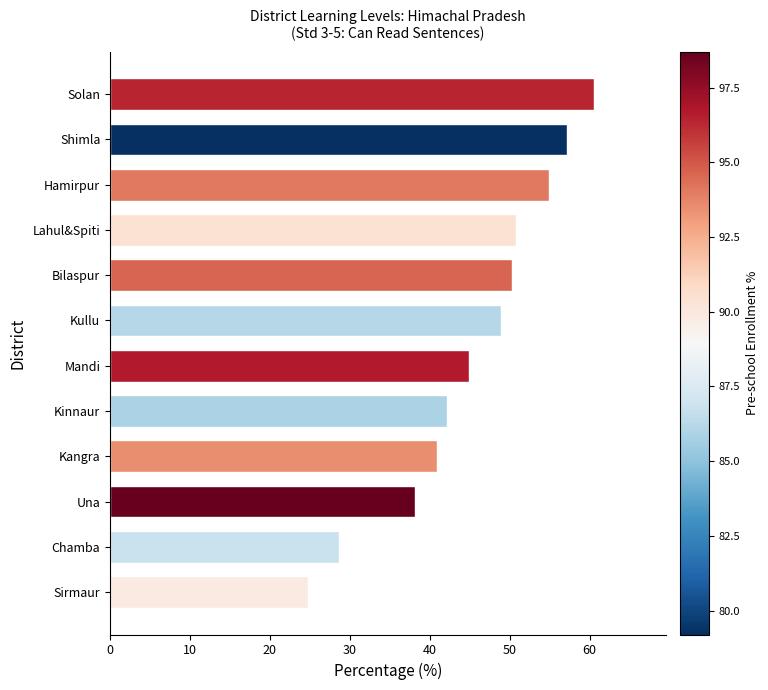

What is the change in value from Kangra to Lahul&Spiti?

+9.9